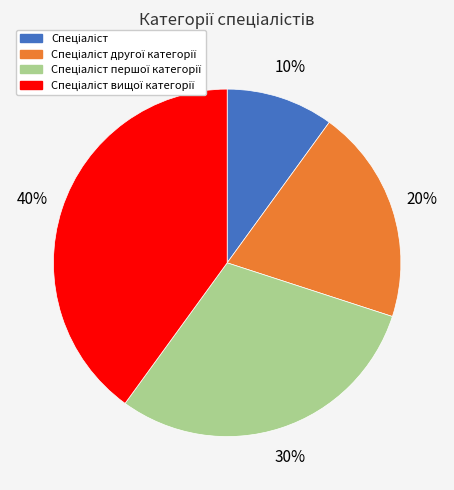

To the nearest percent, what is the average slice percentage?

25%